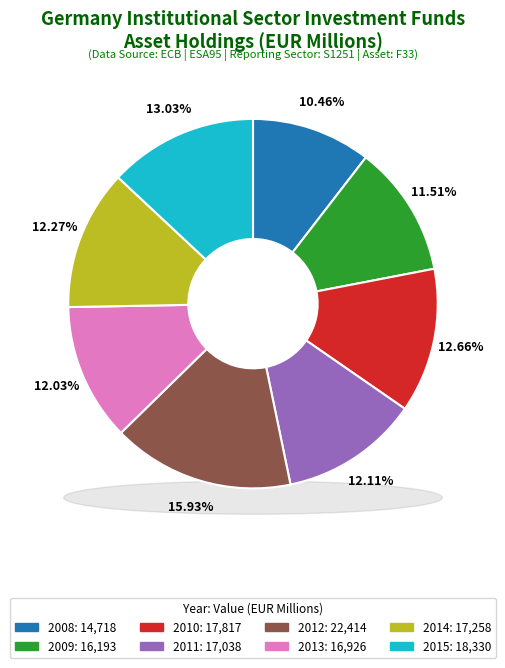

To the nearest percent, what is the combined percentage of 2012 and 2009?

27%